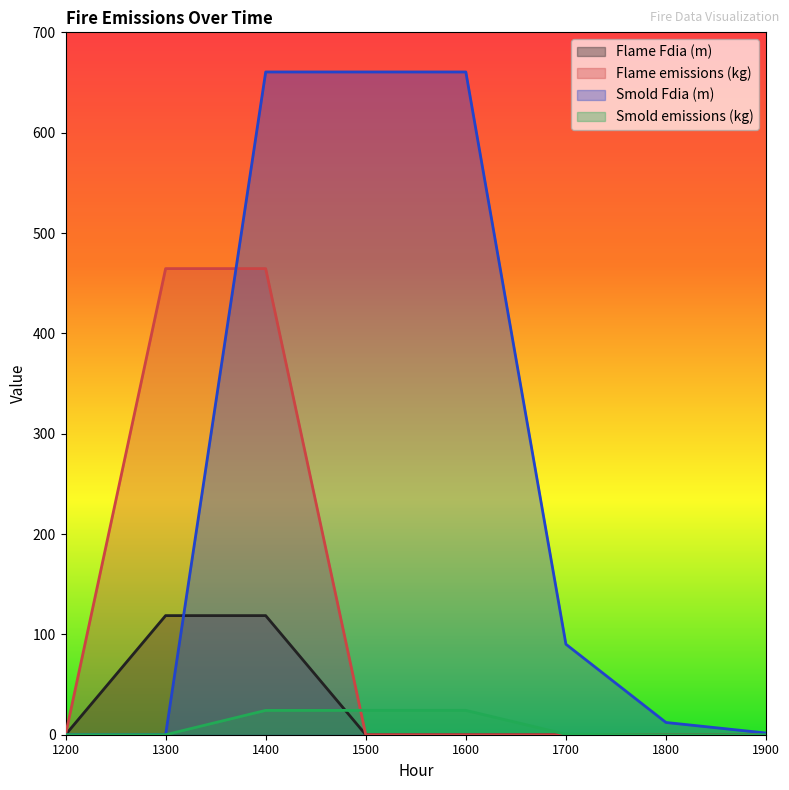

What is the value of the Smold emissions (kg) point at the 3rd from the left?

24.3